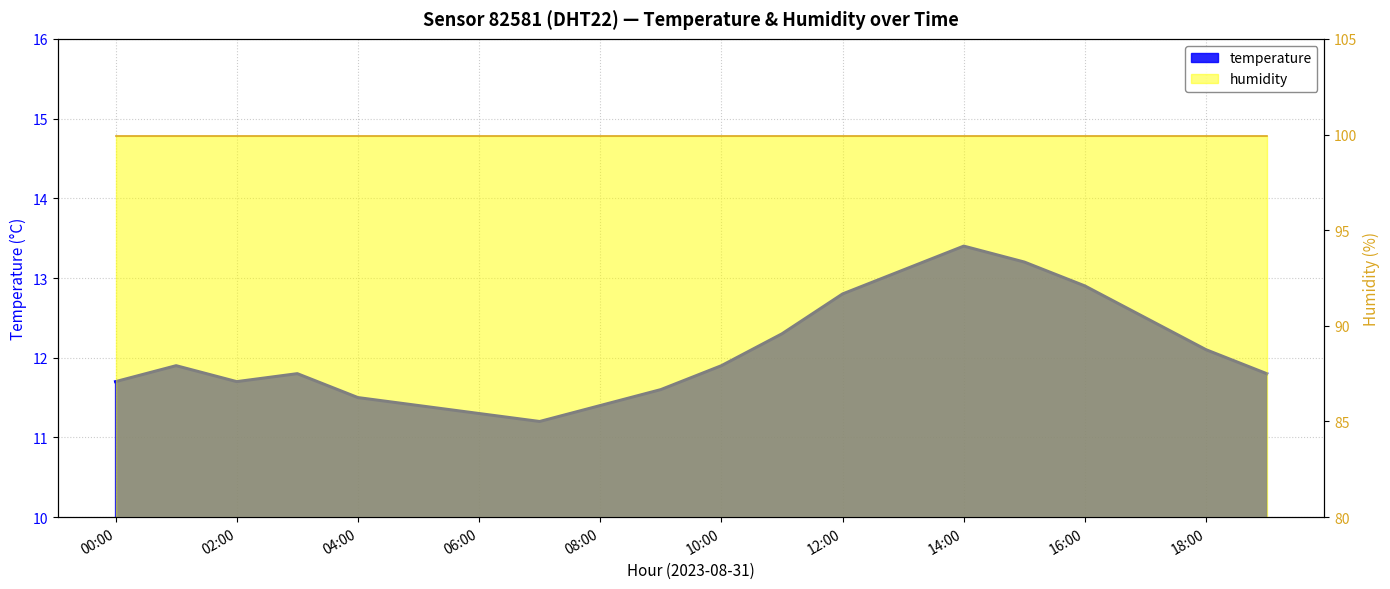

What is the change in value from 16:00 to 19:00?

-1.1